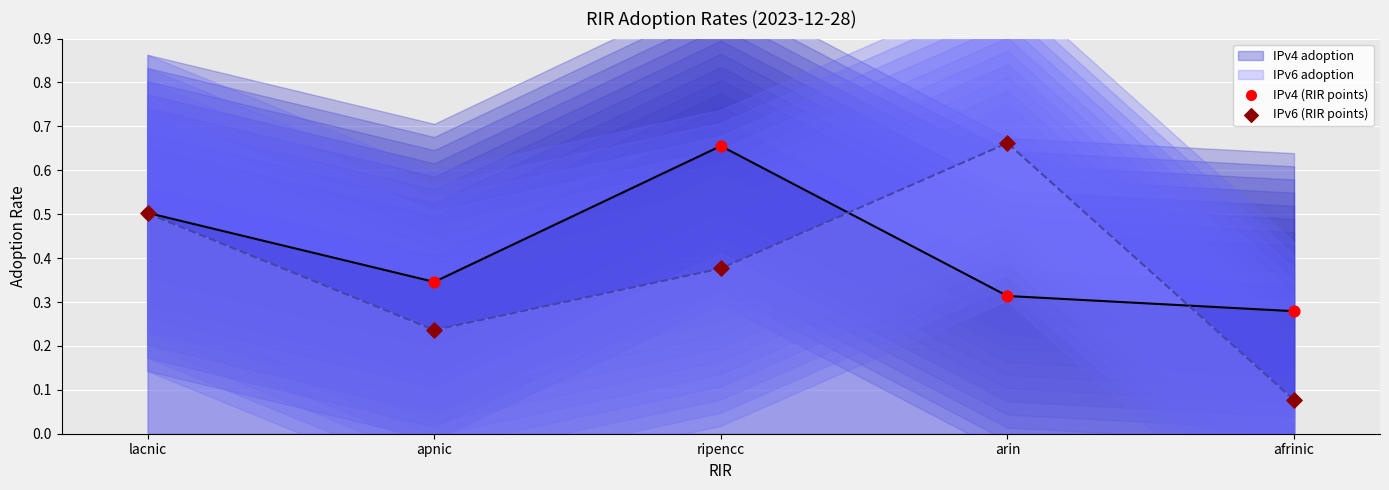

Which category has the lowest value in the IPv4 adoption series?

afrinic